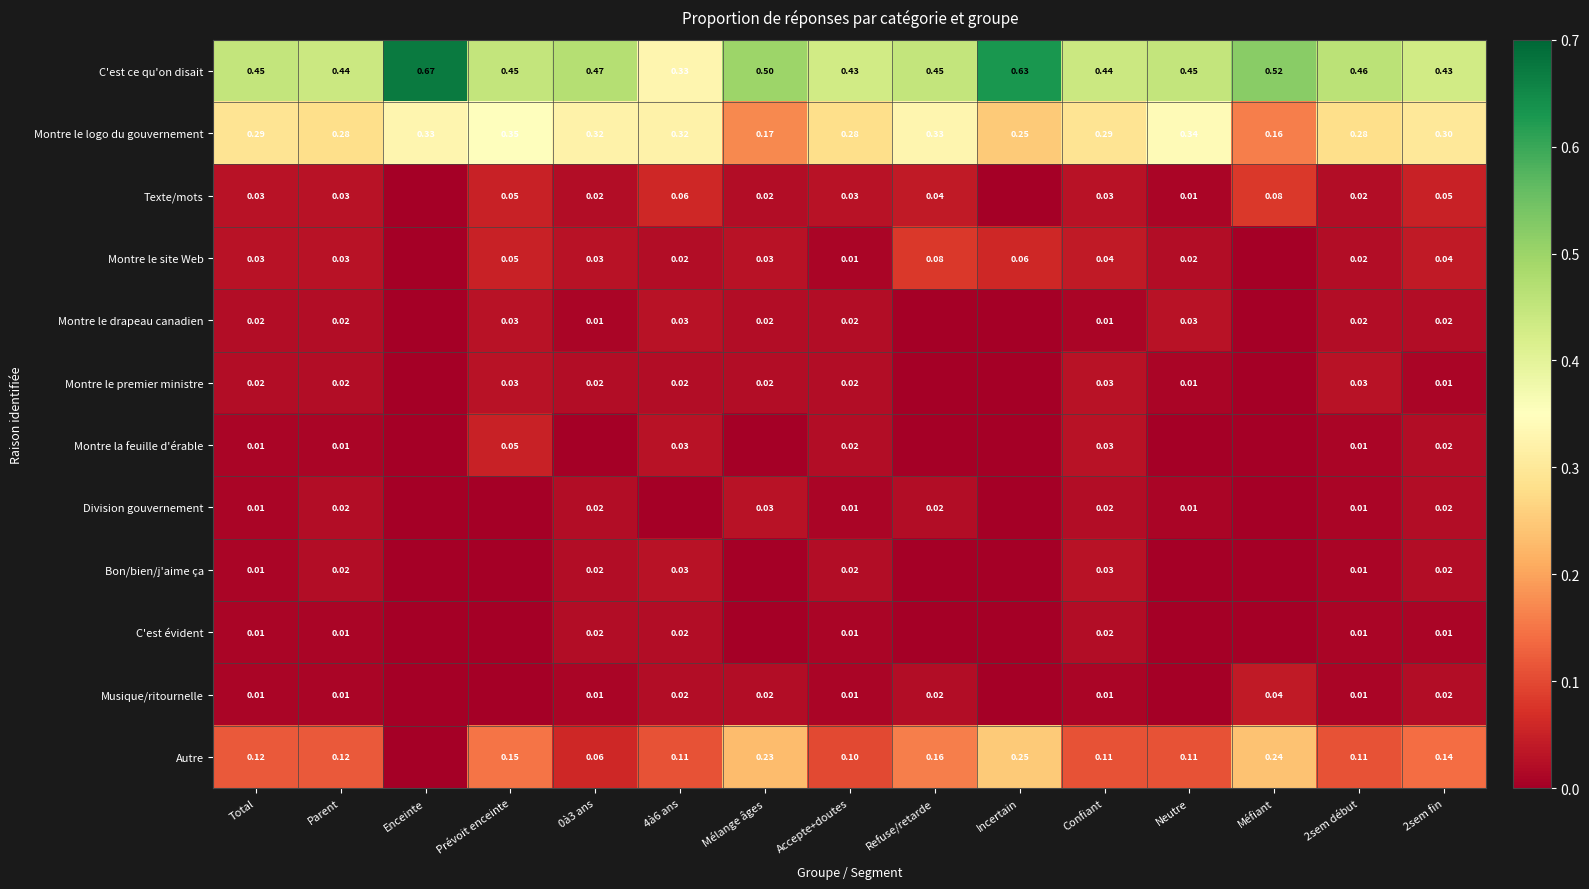

Is the value of C'est ce qu'on disait at Refuse/retarde greater than the value of Texte/mots at 4à6 ans?

Yes